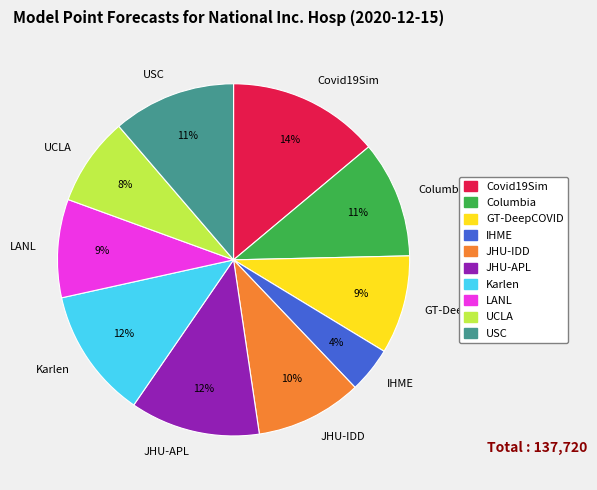

Is there any slice that represents more than half of the pie?

No